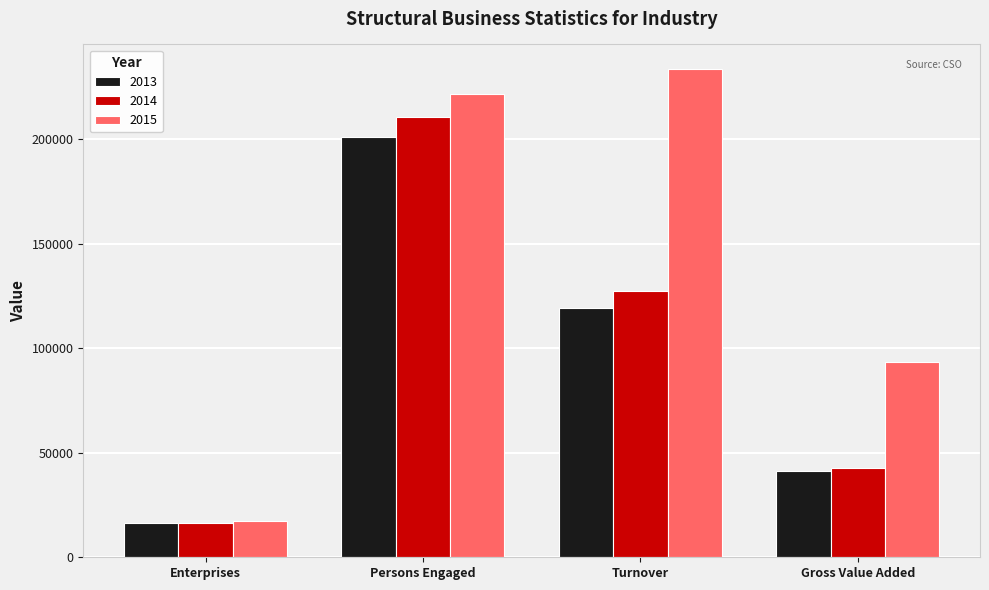

Is it true that 2014 equals 210545 at Persons Engaged?

True